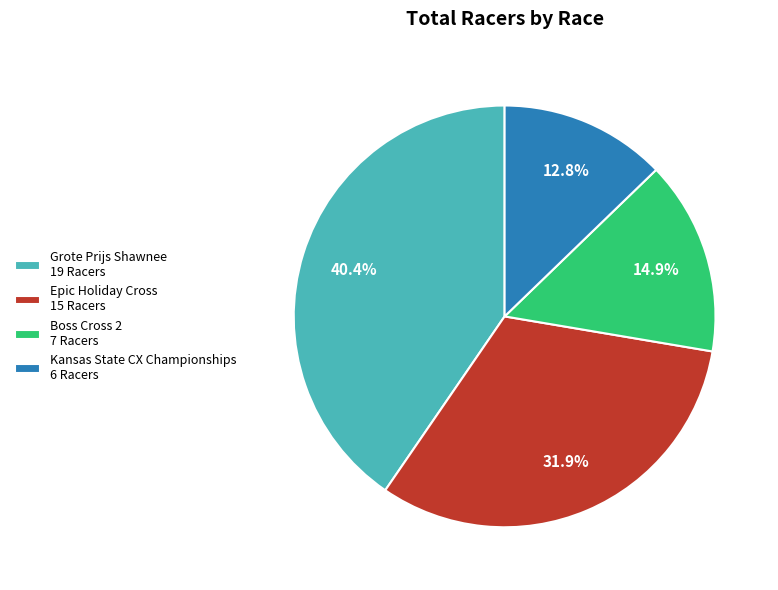

What is the smallest slice in the pie chart?

Kansas State CX Championships